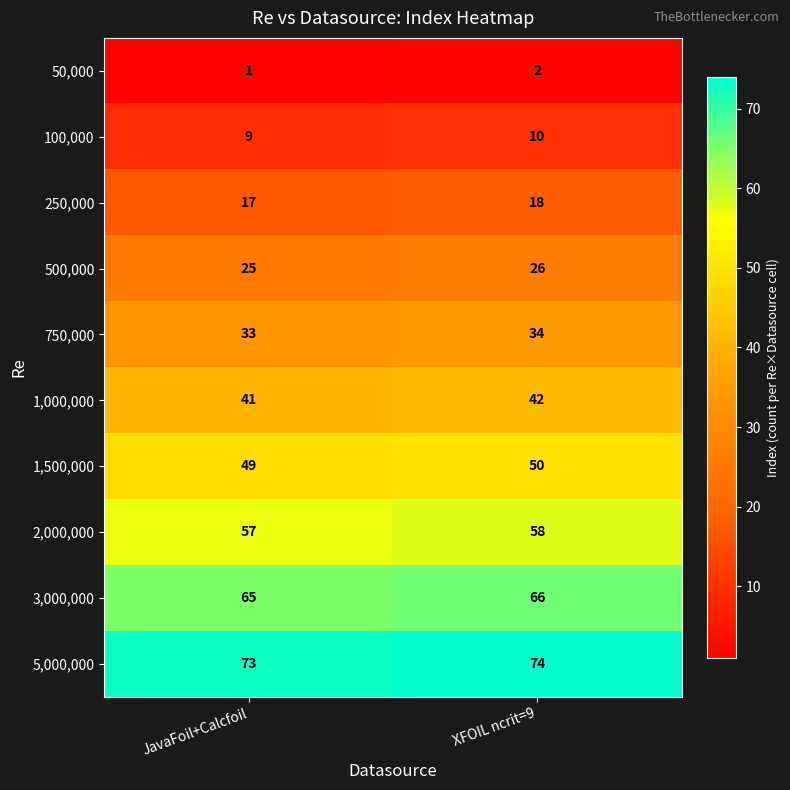

How many distinct data groups are displayed?

10